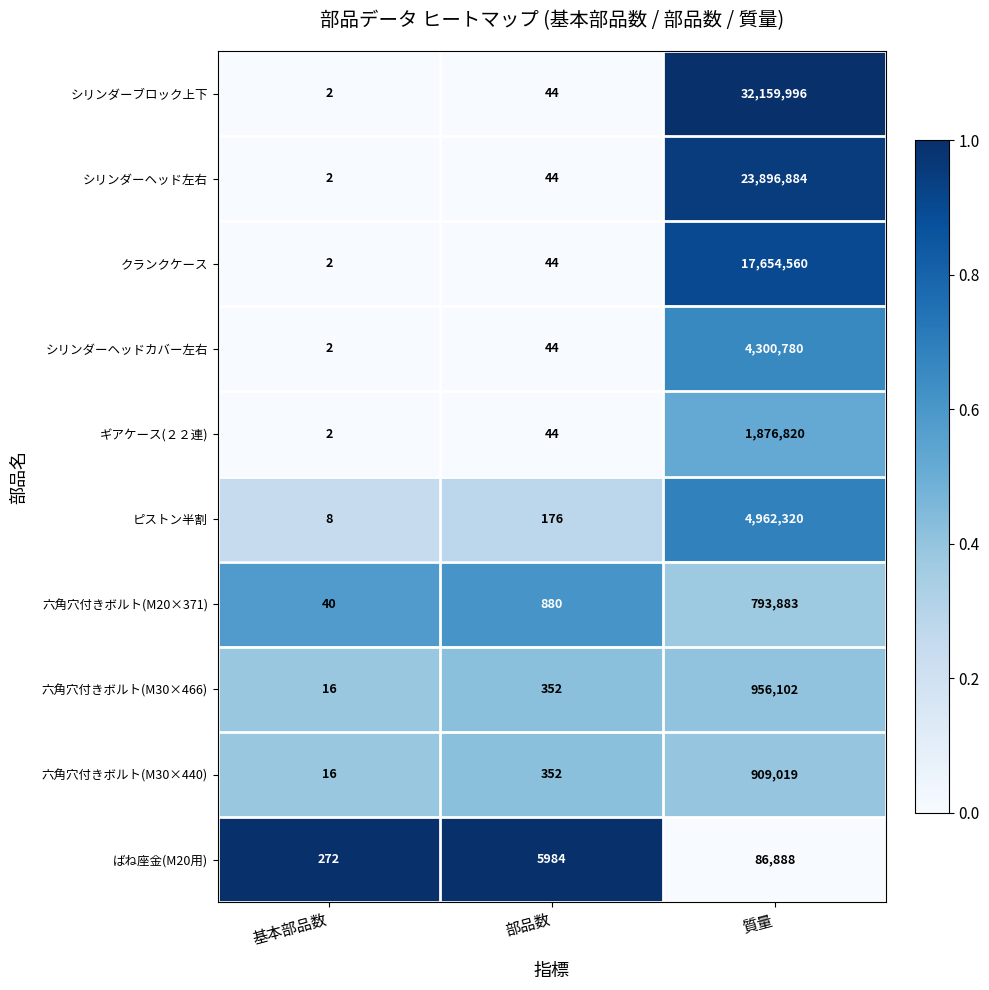

Reading right to left, list all the values displayed in this chart.

シリンダーブロック上下: 質量=32159996	部品数=44	基本部品数=2
シリンダーヘッド左右: 質量=23896884	部品数=44	基本部品数=2
クランクケース: 質量=17654560	部品数=44	基本部品数=2
シリンダーヘッドカバー左右: 質量=4300780	部品数=44	基本部品数=2
ギアケース(２２連): 質量=1876820	部品数=44	基本部品数=2
ピストン半割: 質量=4962320	部品数=176	基本部品数=8
六角穴付きボルト(M20×371): 質量=793883	部品数=880	基本部品数=40
六角穴付きボルト(M30×466): 質量=956102	部品数=352	基本部品数=16
六角穴付きボルト(M30×440): 質量=909019	部品数=352	基本部品数=16
ばね座金(M20用): 質量=86888	部品数=5984	基本部品数=272